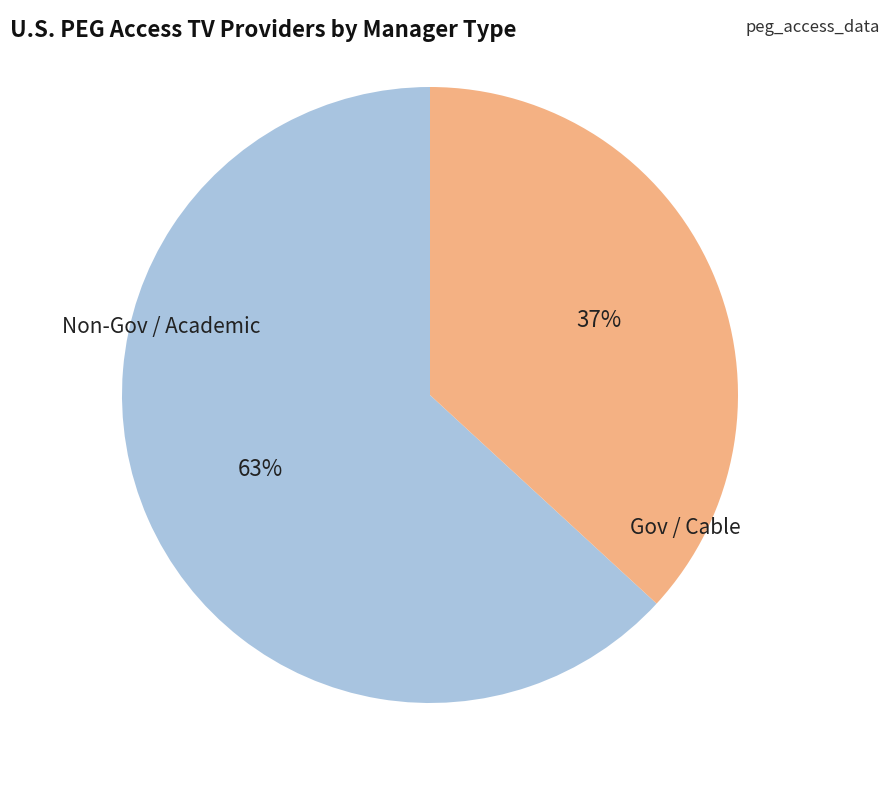

To the nearest percent, what is the difference between the largest and smallest slice percentages?

26%